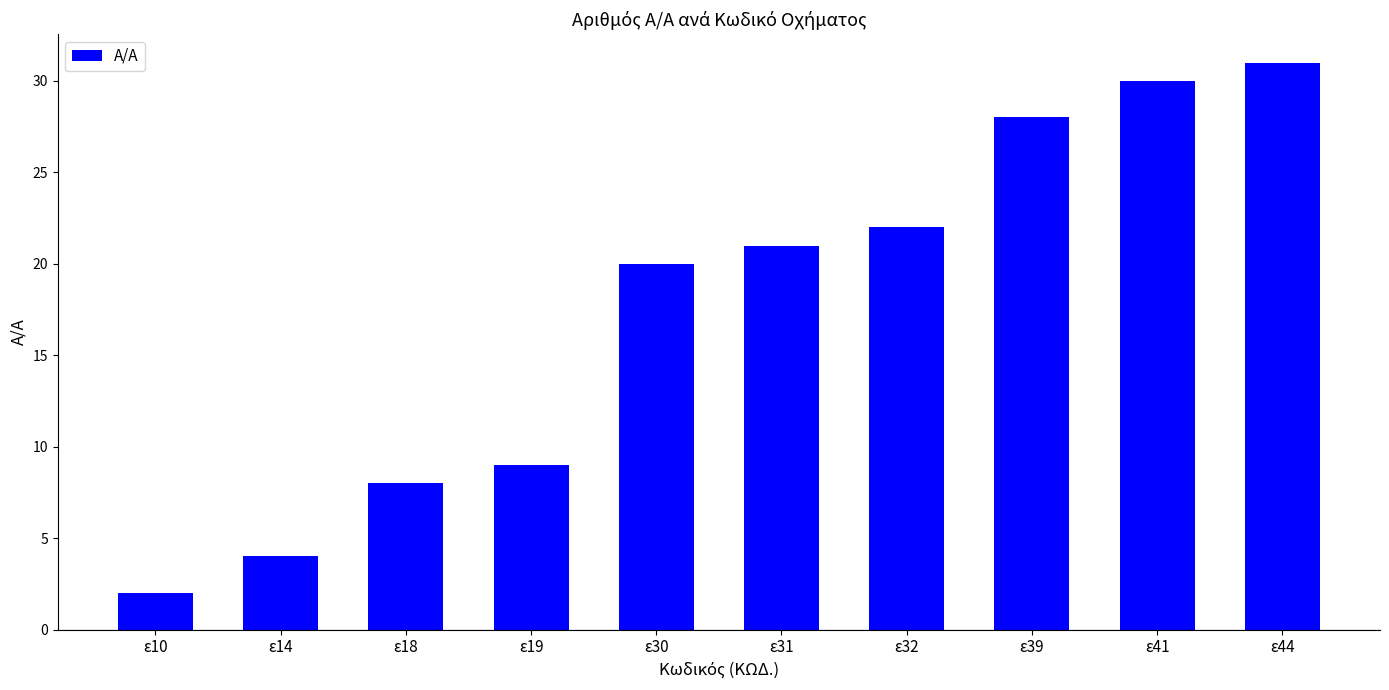

Which label corresponds to the largest value in the chart?

ε44